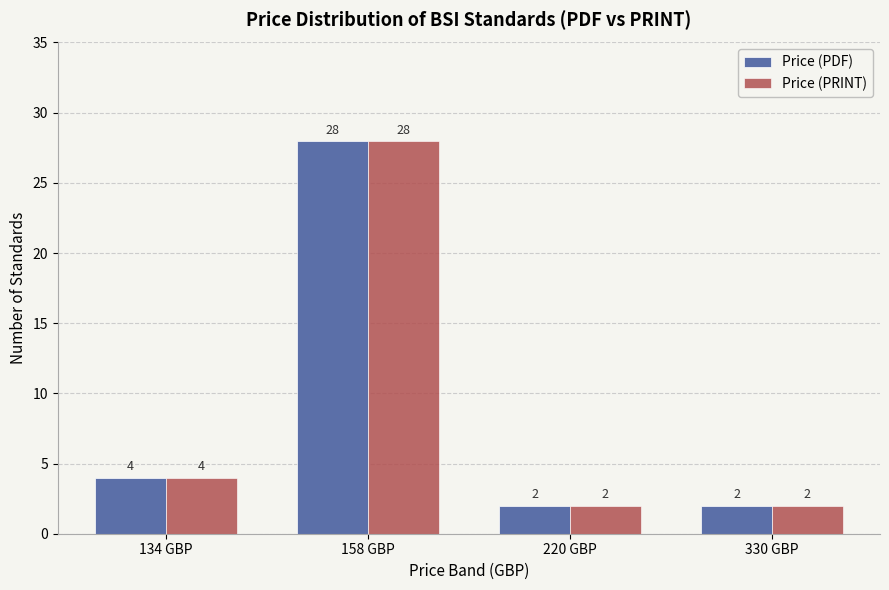

The Price (PRINT) series shows 0 at 330 GBP. True or false?

False